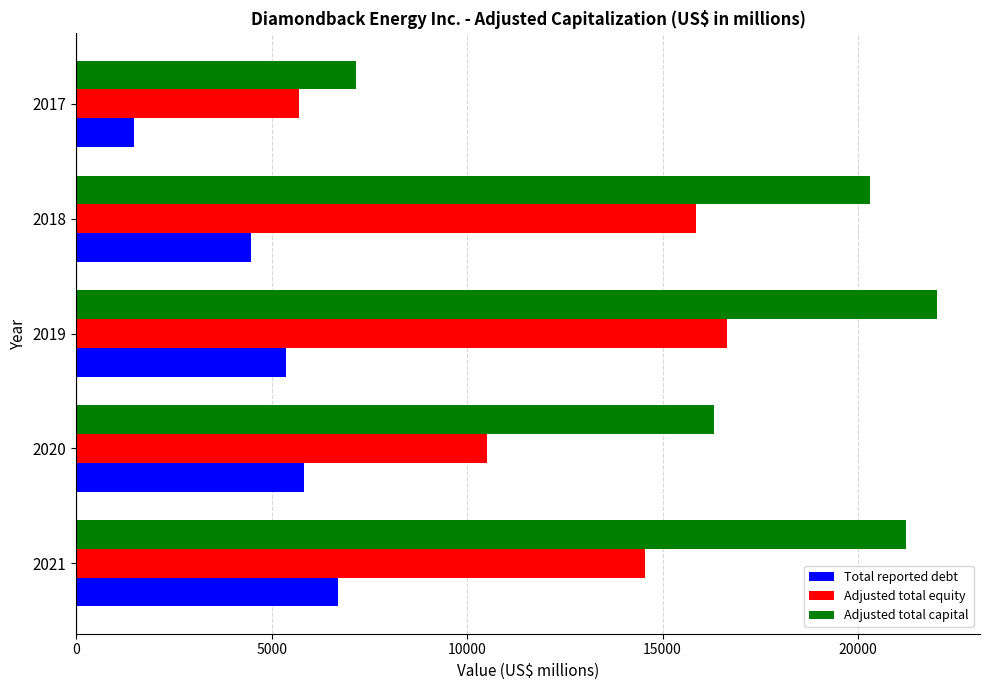

Which category has the lowest value in the Total reported debt series?

2017